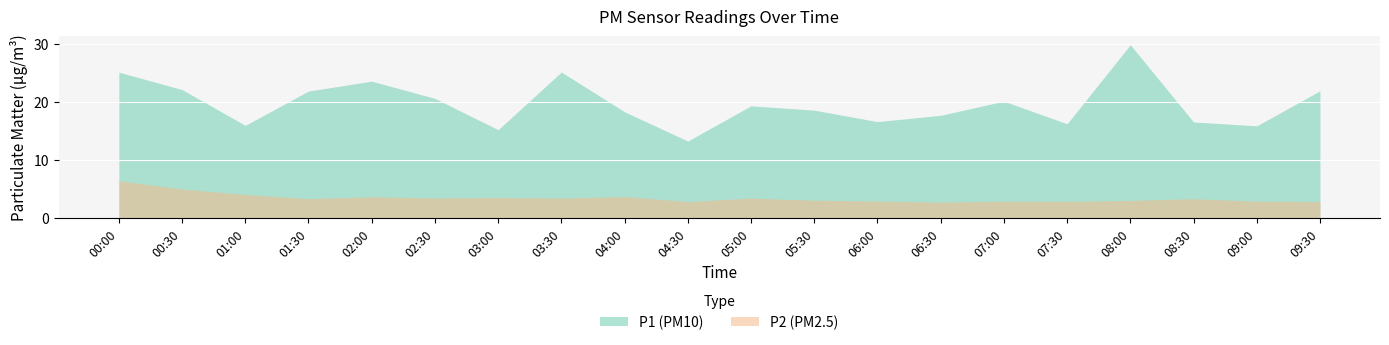

What position from the right is 02:00?

16